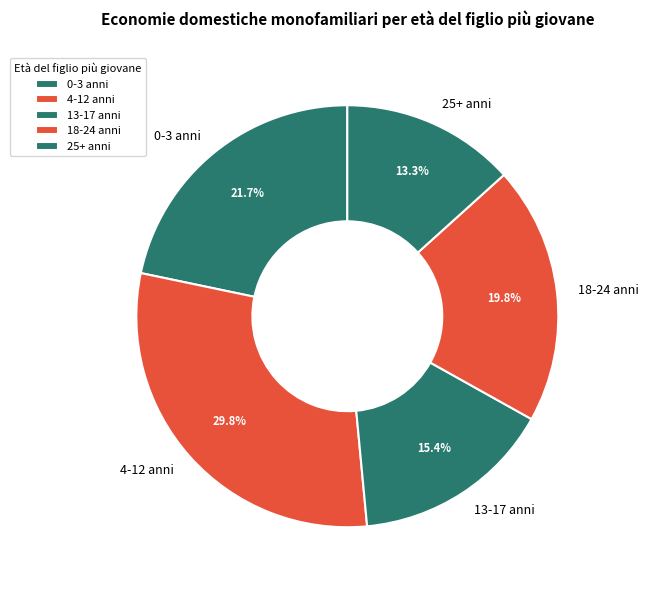

How many slices are in this pie chart?

5